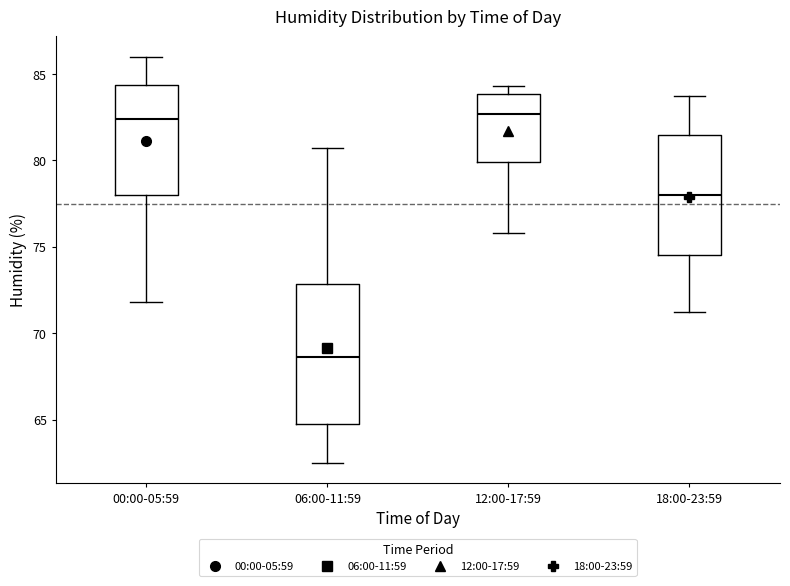

Reading left to right, read every box against the y-axis: the position of its median line, the range the box covers, and the ends of its whiskers. The values are not printed on the chart, so give them approximately, as read against the axis.

00:00-05:59: median 82.5, box 78.0 to 84.5, whiskers 72.0 to 86.0
06:00-11:59: median 68.5, box 65.0 to 73.0, whiskers 62.5 to 80.5
12:00-17:59: median 82.5, box 80.0 to 84.0, whiskers 76.0 to 84.5
18:00-23:59: median 78.0, box 74.5 to 81.5, whiskers 71.0 to 83.5